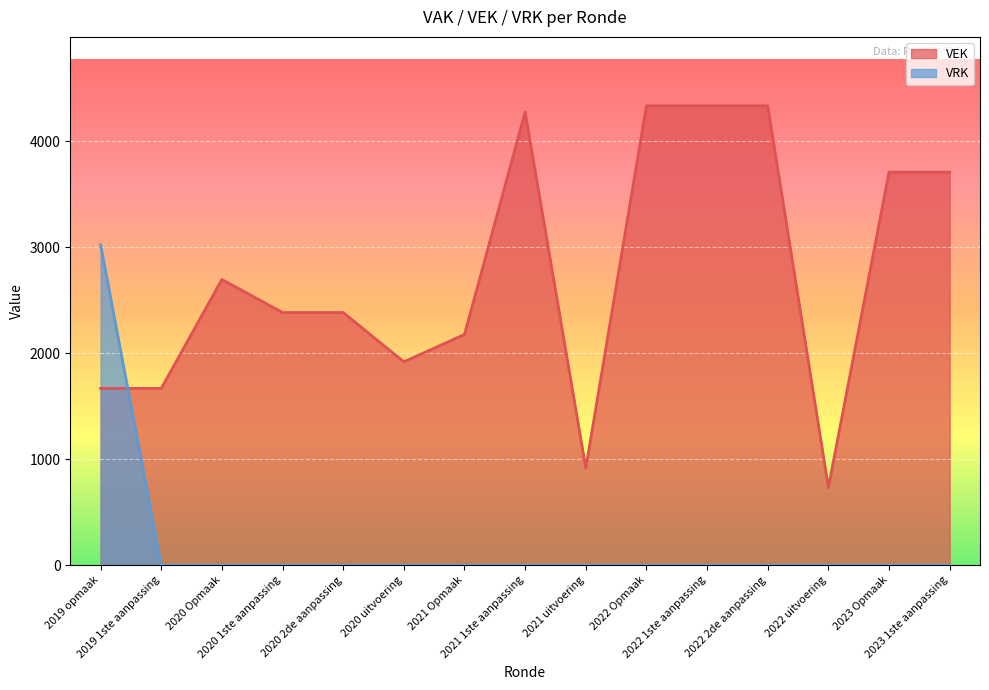

What is the highest value of the VEK series?

4336